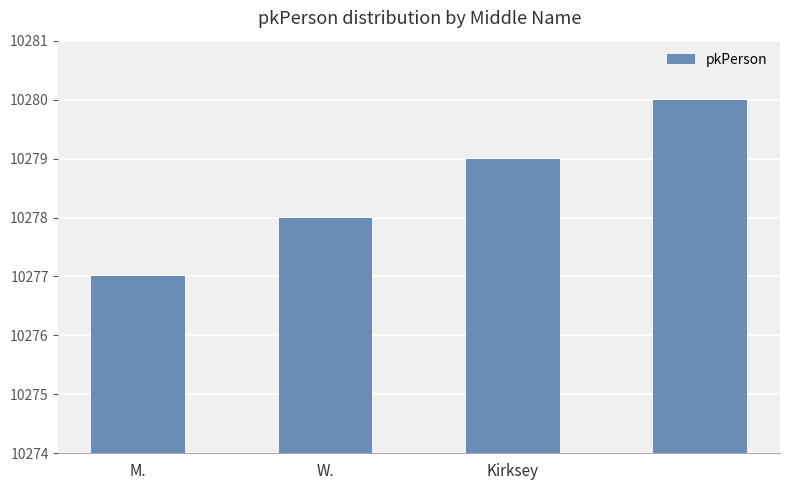

What is the greatest value displayed?

10280